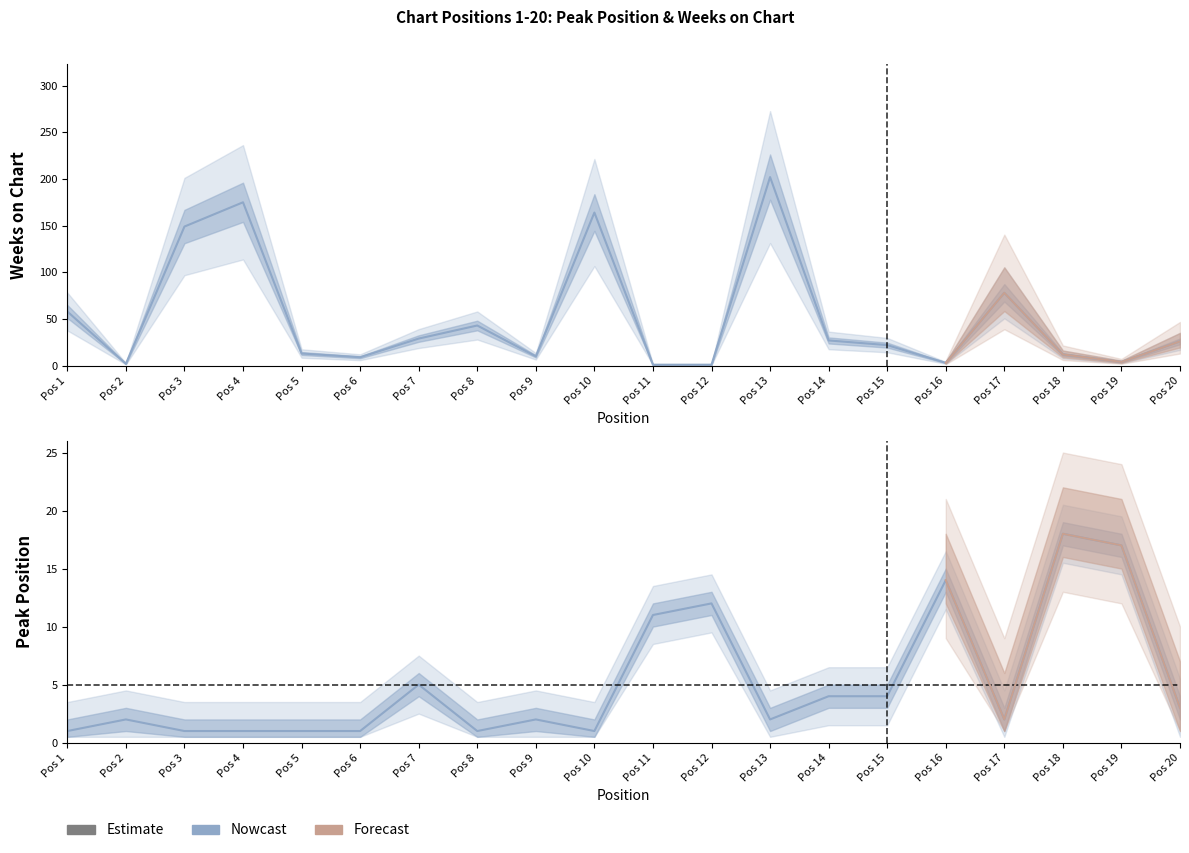

How many values in the Weeks on Chart series are below 26?

10